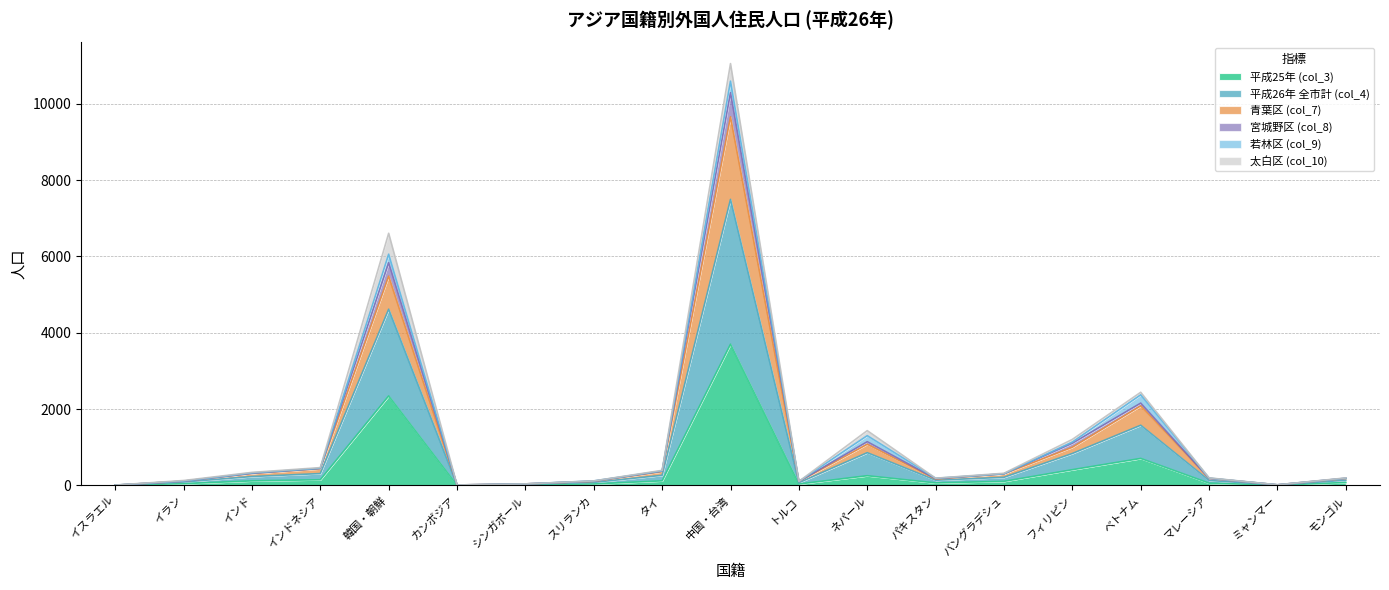

At which label is 平成25年 (col_3) closest to 1850?

韓国・朝鮮